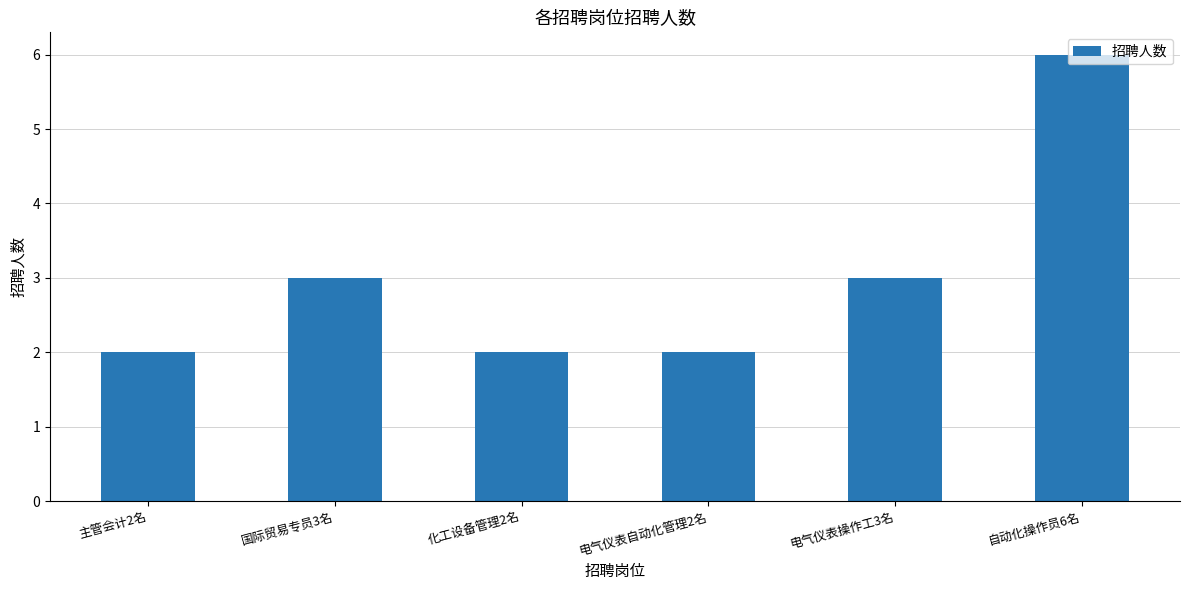

True or false: the data shows 2 at 电气仪表自动化管理2名.

True